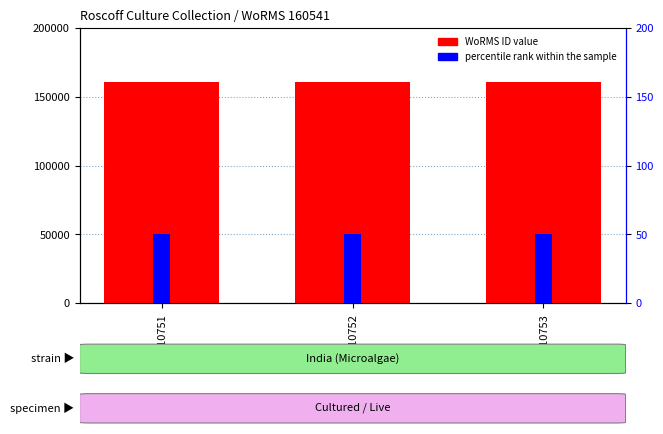

True or false: percentile rank within the sample has a value of 50 at RCC10752.

True